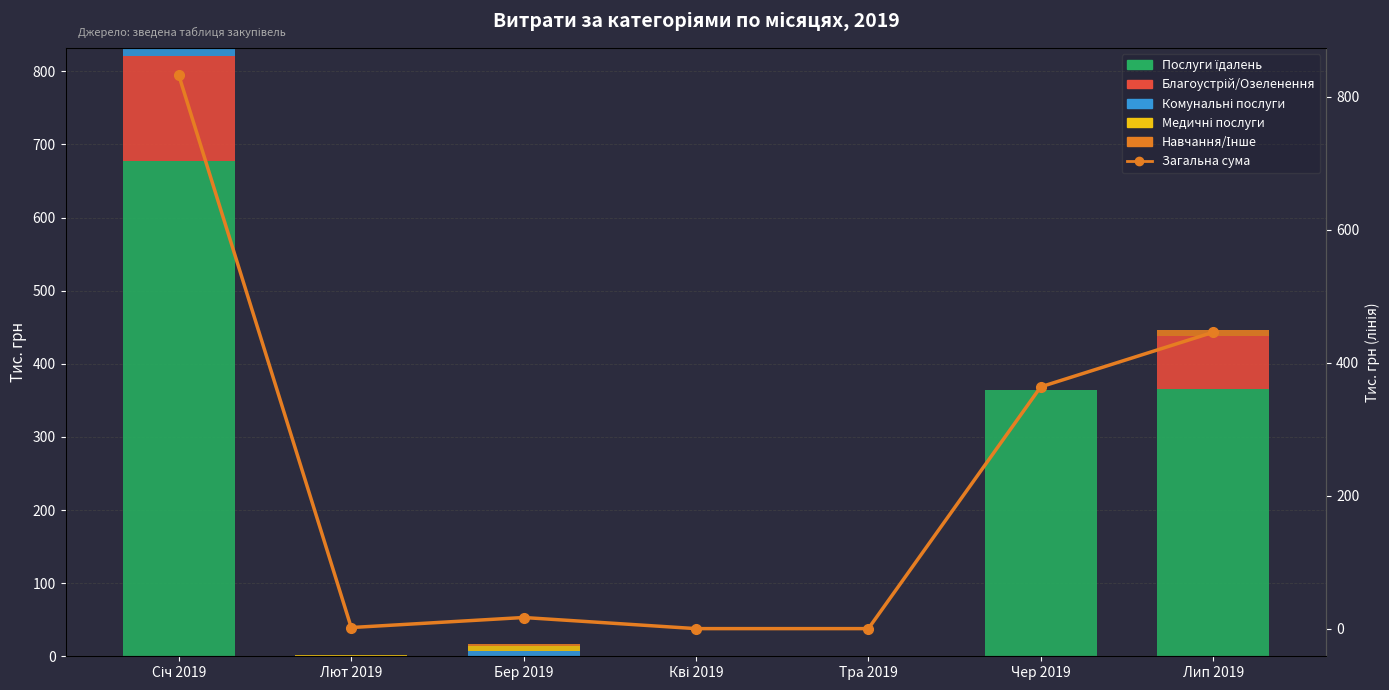

Between Кві 2019 and Січ 2019, which is larger?

Січ 2019